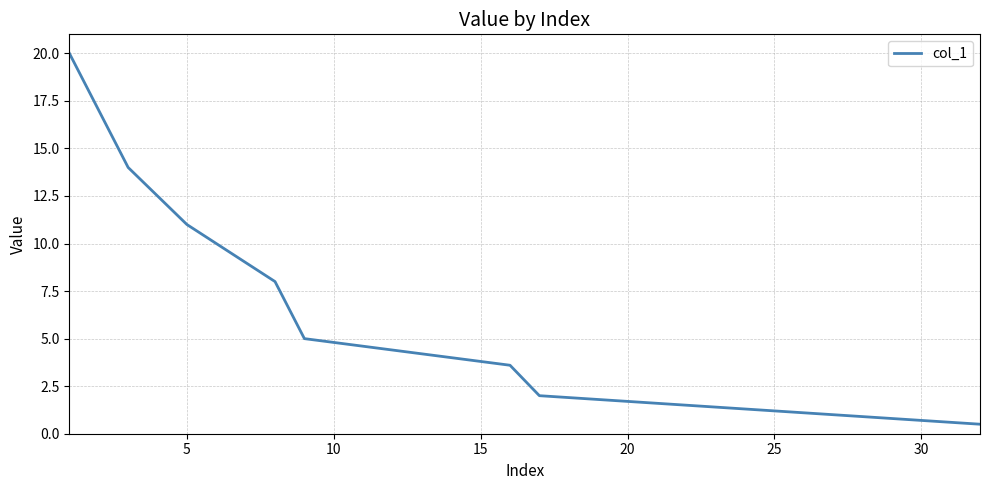

What is the difference between the second highest and second lowest values?

16.4